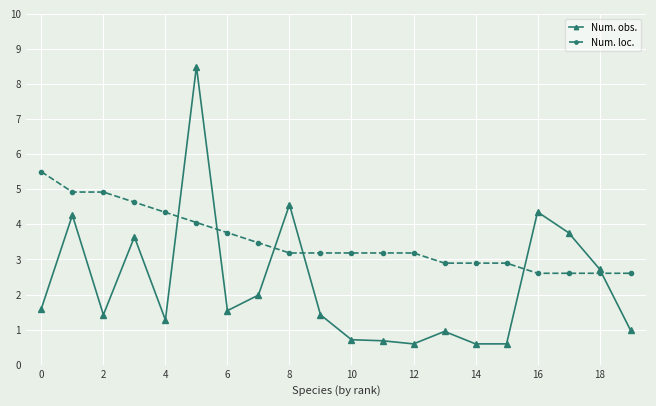

What is the difference between the maximum and minimum values in the Num. obs. series?

7.9